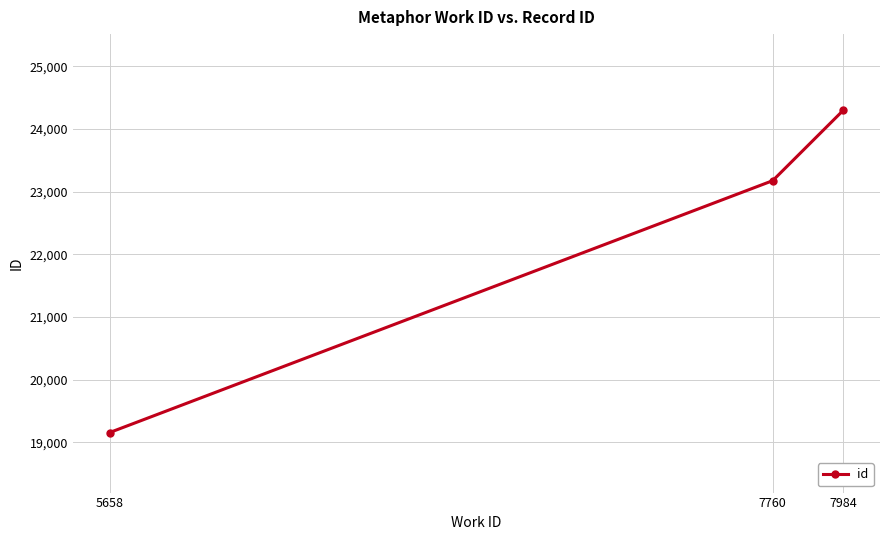

Where is the data nearest to the value 21725?

7760